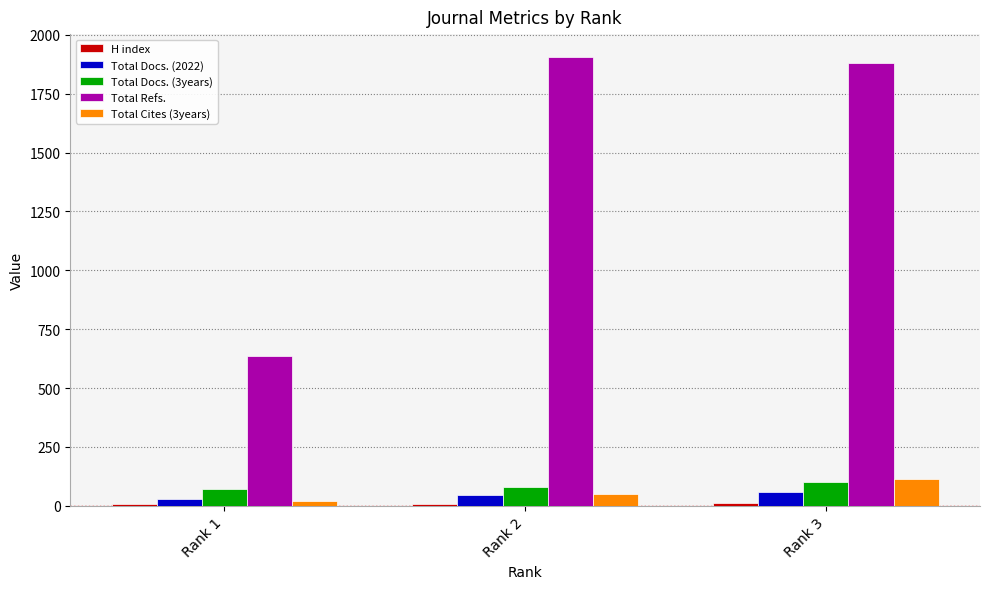

What value does the Total Refs. series have at Rank 1, to the nearest 100?

600